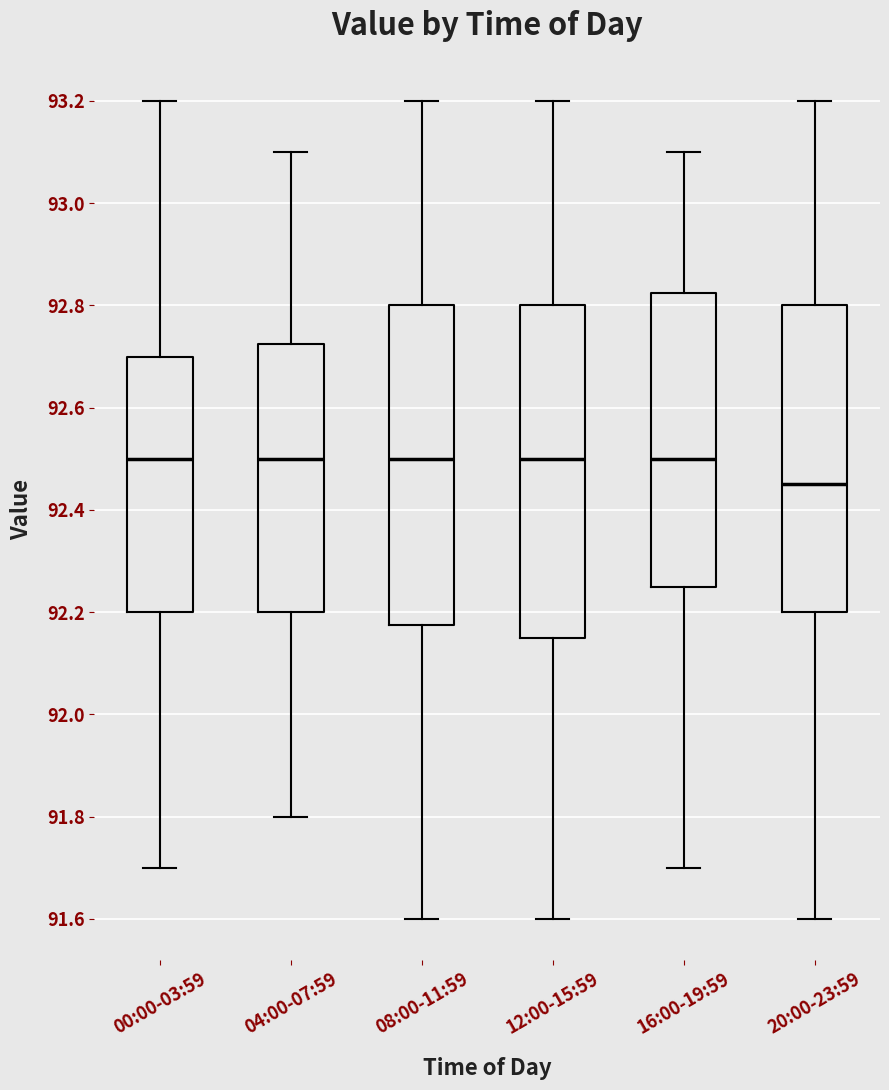

Reading left to right, read every box against the y-axis: the position of its median line, the range the box covers, and the ends of its whiskers. The values are not printed on the chart, so give them approximately, as read against the axis.

00:00-03:59: median 92.50, box 92.20 to 92.70, whiskers 91.70 to 93.20
04:00-07:59: median 92.50, box 92.20 to 92.72, whiskers 91.80 to 93.10
08:00-11:59: median 92.50, box 92.18 to 92.80, whiskers 91.60 to 93.20
12:00-15:59: median 92.50, box 92.16 to 92.80, whiskers 91.60 to 93.20
16:00-19:59: median 92.50, box 92.26 to 92.82, whiskers 91.70 to 93.10
20:00-23:59: median 92.46, box 92.20 to 92.80, whiskers 91.60 to 93.20